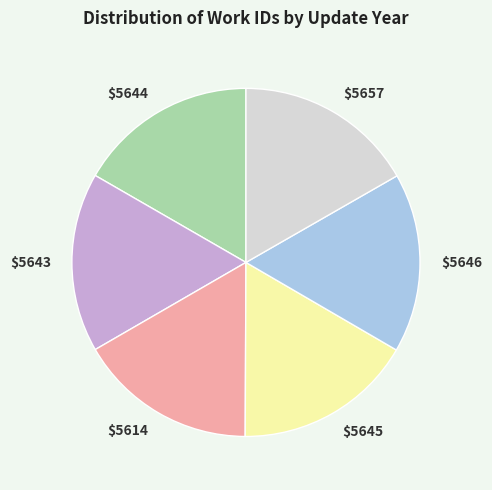

Is it true that $5614 is 5% of the pie?

False